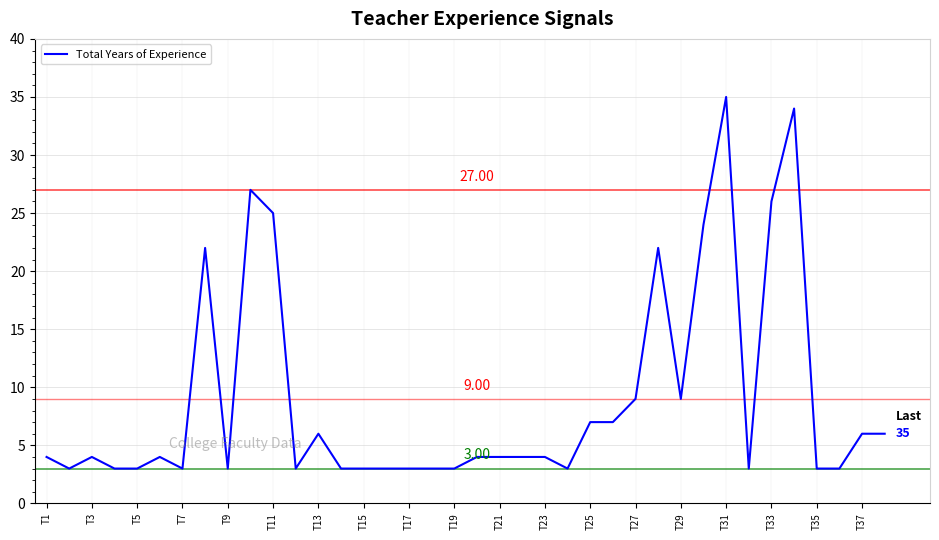

What is the average value?

9